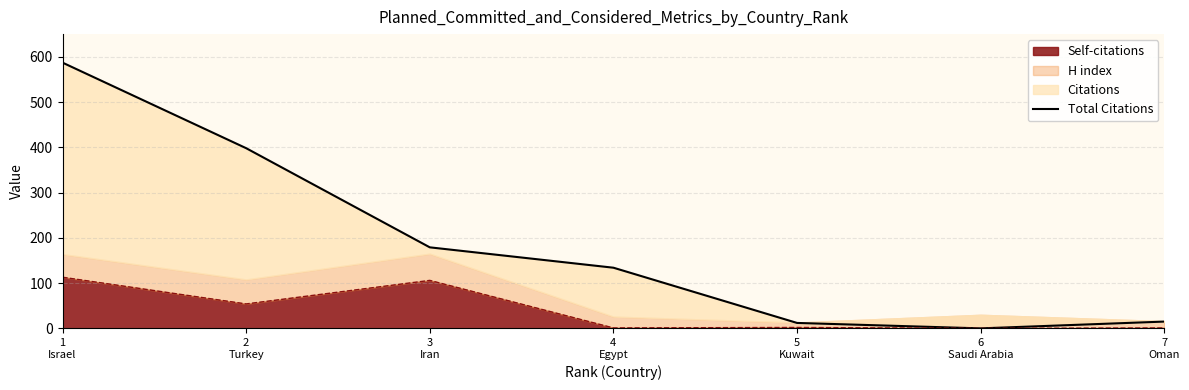

What is the difference between the second highest and minimum values?

398